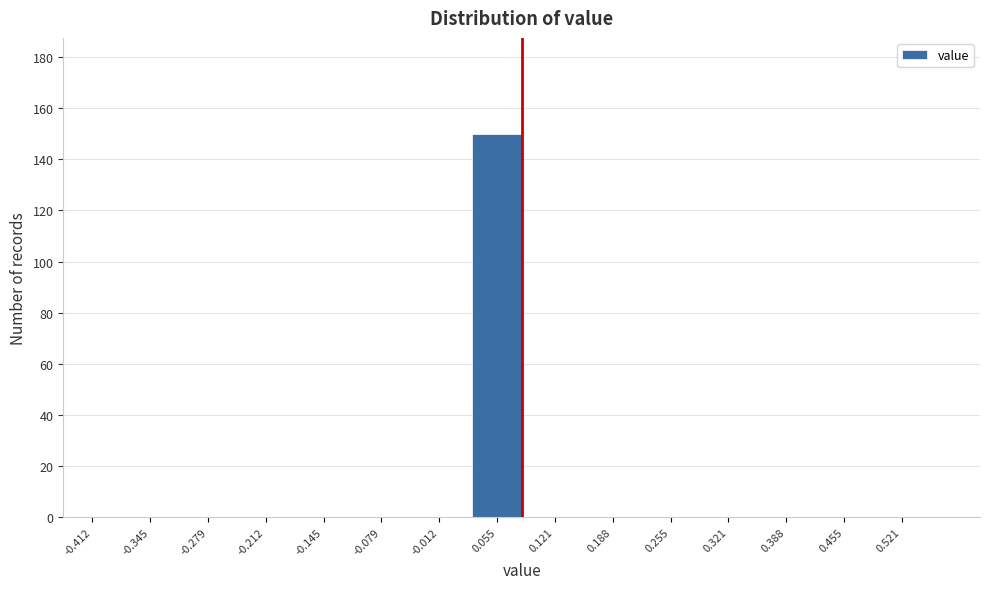

Reading right to left, what are all the values shown in this chart?

0.521=0	0.455=0	0.388=0	0.321=0	0.255=0	0.188=0	0.121=0	0.055=150	-0.012=0	-0.079=0	-0.145=0	-0.212=0	-0.279=0	-0.345=0	-0.412=0